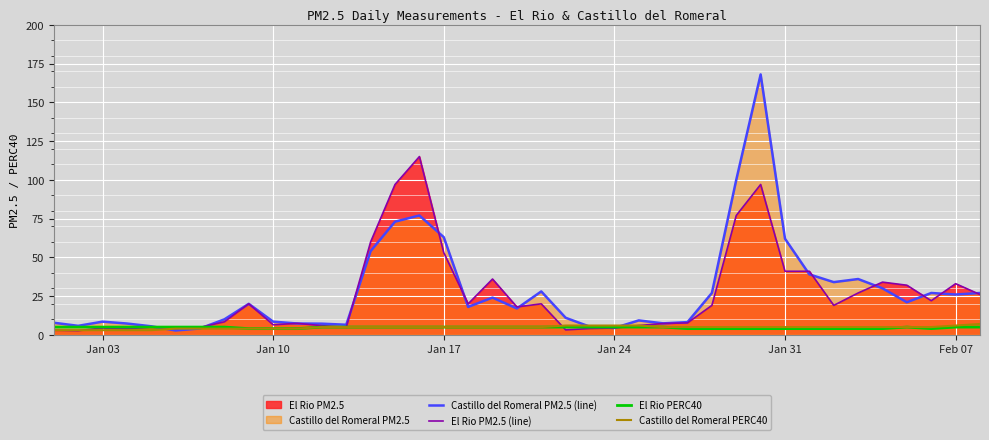

Which series has the largest range (max minus min)?

Castillo del Romeral PM2.5 (line)